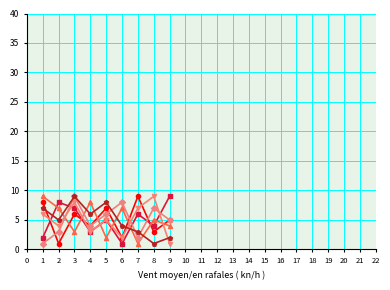

At which category is the sum across all series the highest?

3